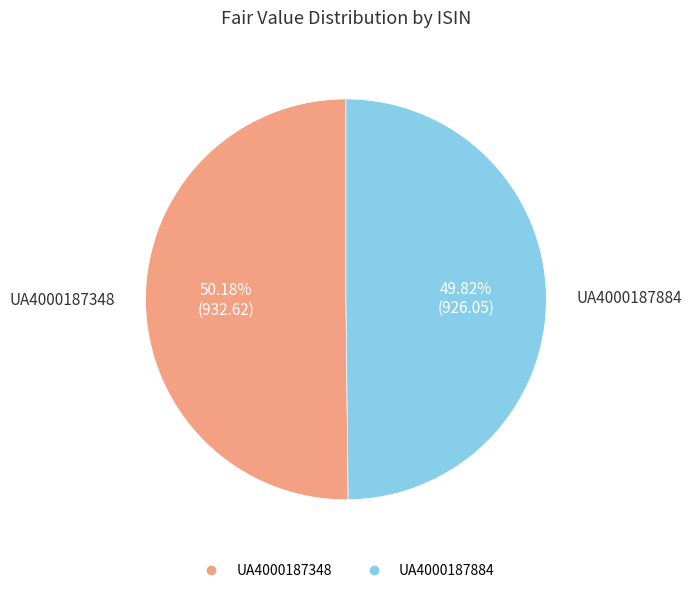

What is the ratio of the value at UA4000187884 to the value at UA4000187348?

1.0